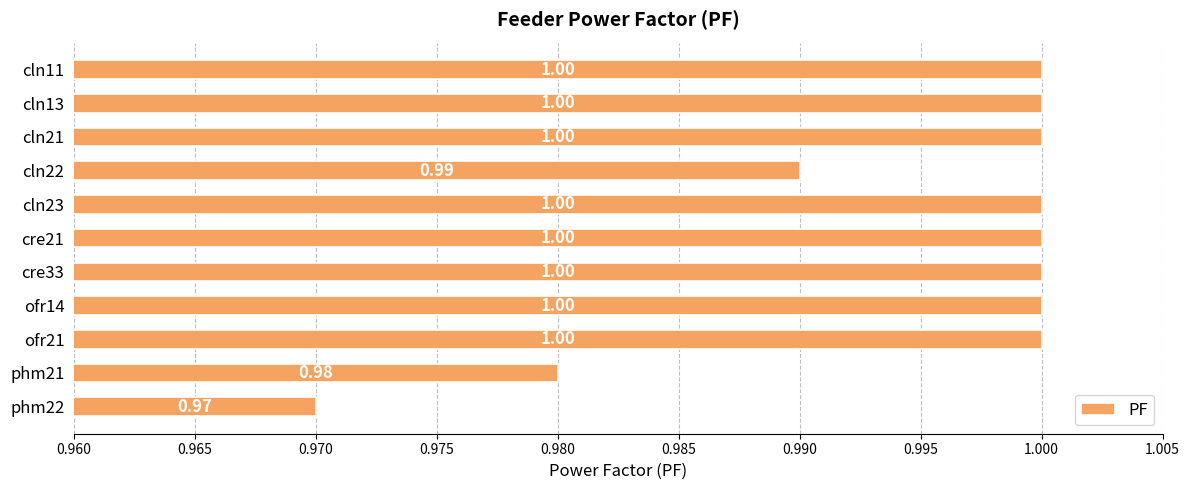

Which has a higher value, phm21 or cln22?

cln22